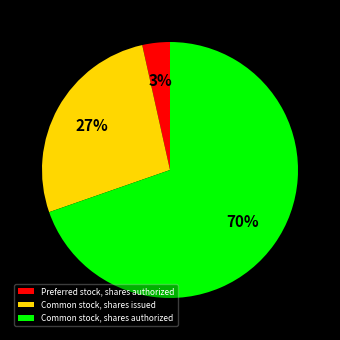

Which slice is the largest?

Common stock, shares authorized